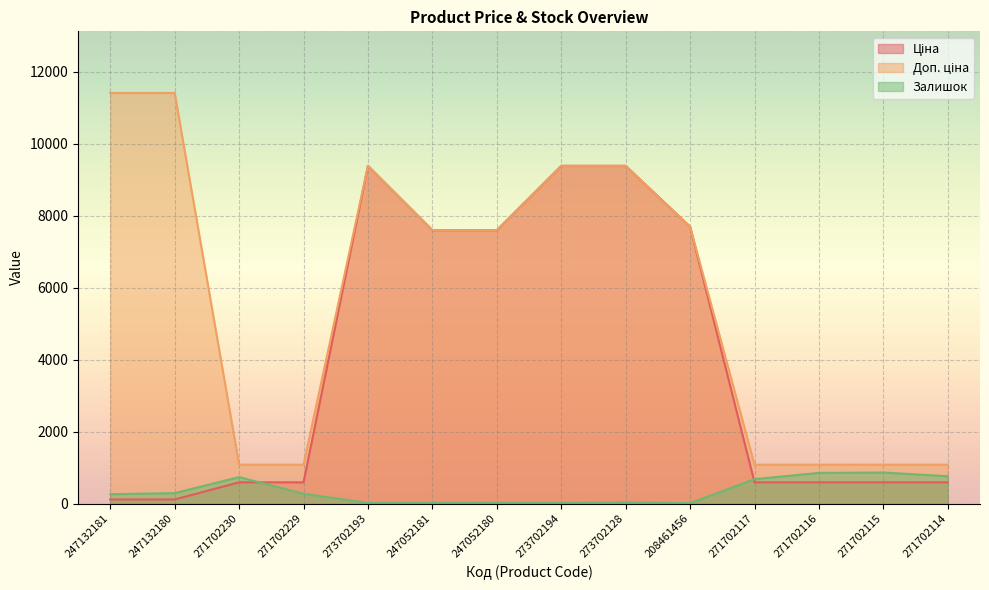

Reading left to right, extract all data points from this chart.

Ціна: 247132181=114.1	247132180=114.1	271702230=589.9	271702229=589.9	273702193=9384.0	247052181=7596.5	247052180=7596.5	273702194=9384.0	273702128=9384.0	208461456=7693.1	271702117=589.9	271702116=589.9	271702115=589.9	271702114=589.9
Доп. ціна: 247132181=11410.0	247132180=11410.0	271702230=1081.7	271702229=1081.7	273702193=9384.0	247052181=7596.5	247052180=7596.5	273702194=9384.0	273702128=9384.0	208461456=7693.1	271702117=1081.7	271702116=1081.7	271702115=1081.7	271702114=1081.7
Залишок: 247132181=260.0	247132180=290.0	271702230=736.0	271702229=273.0	273702193=17.0	247052181=20.0	247052180=21.0	273702194=18.0	273702128=34.0	208461456=11.0	271702117=679.0	271702116=852.0	271702115=863.0	271702114=760.0